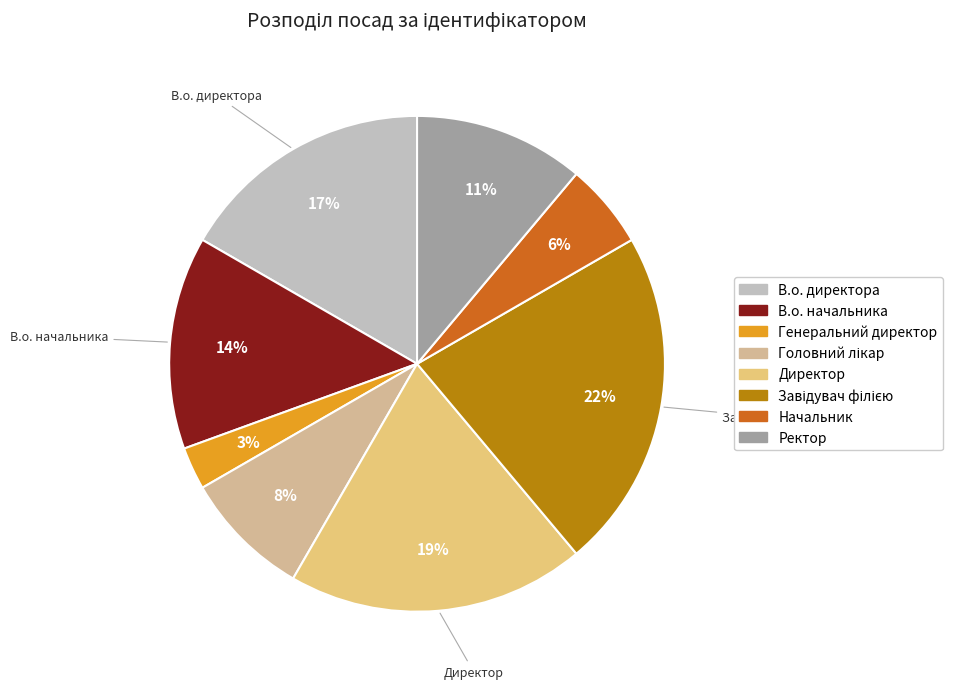

Does В.о. директора represent more than half of the total?

No